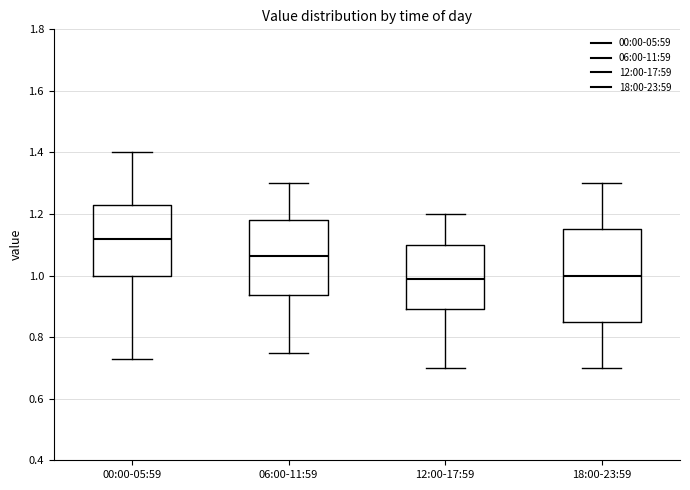

Which box's median line is the highest?

00:00-05:59